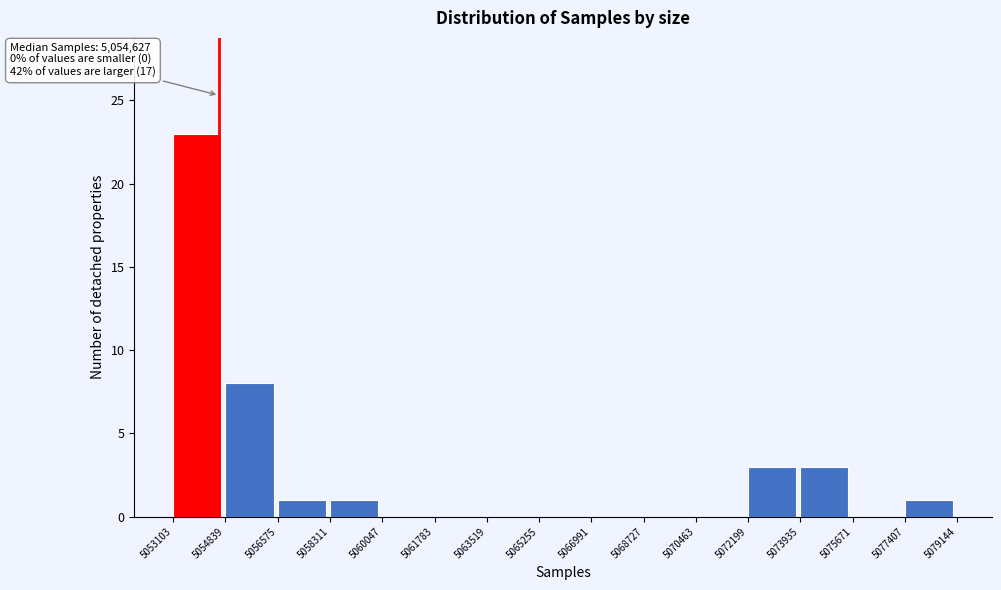

Over which range of the x-axis is the bar tallest?

5053103 to 5054839